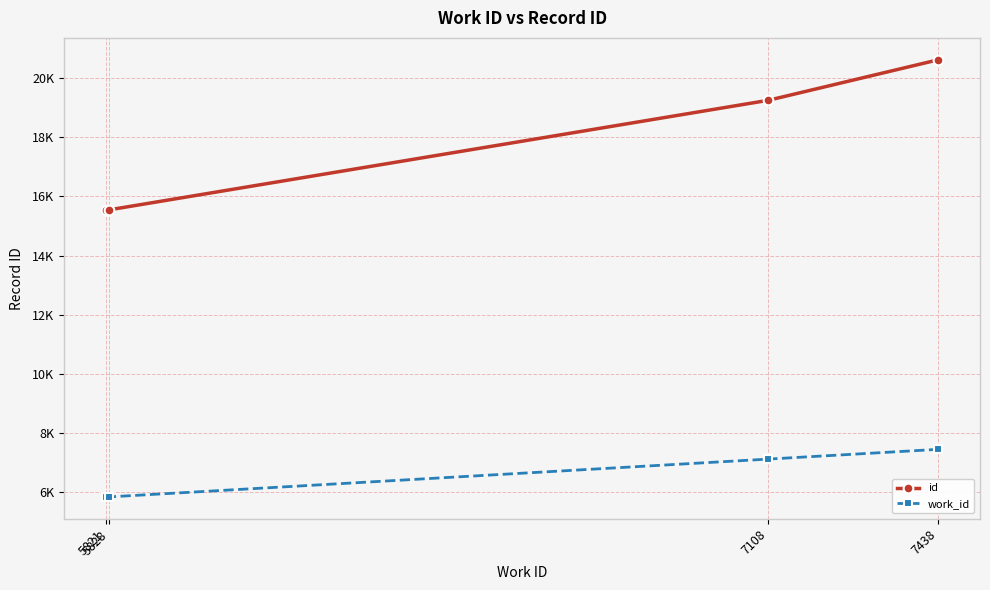

Reading left to right, extract all data points from this chart.

id: 5821=15537	5828=15549	7108=19258	7438=20630
work_id: 5821=5821	5828=5828	7108=7108	7438=7438